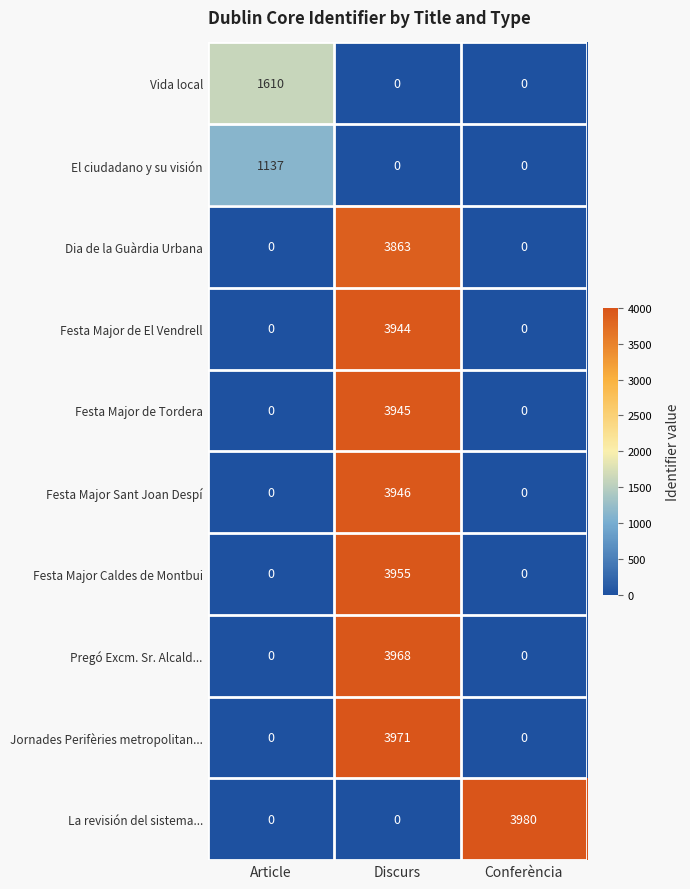

True or false: El ciudadano y su visión has a value of 1574 at Article.

False